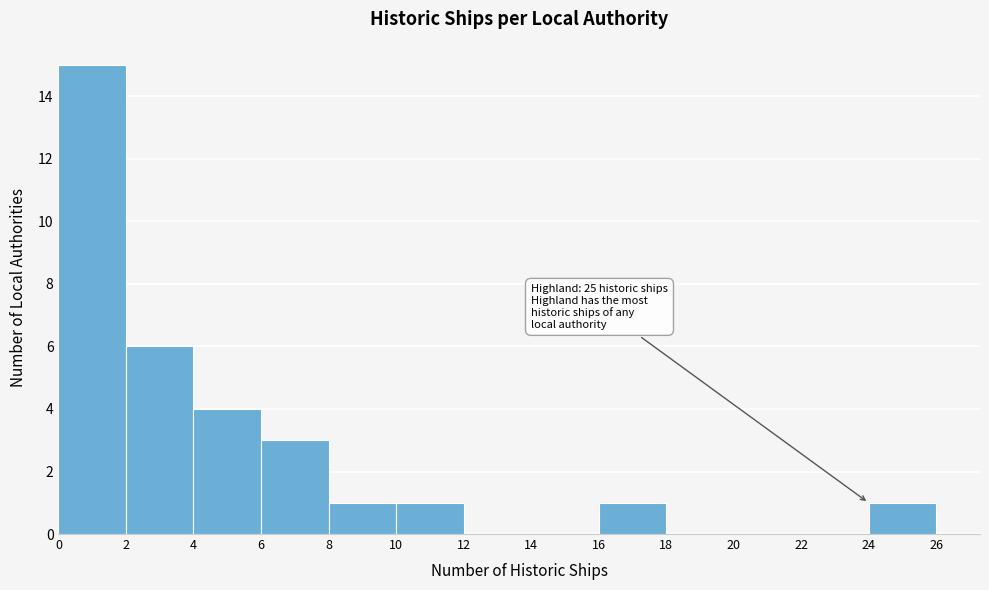

Which range on the x-axis has the tallest bar?

0 to 2